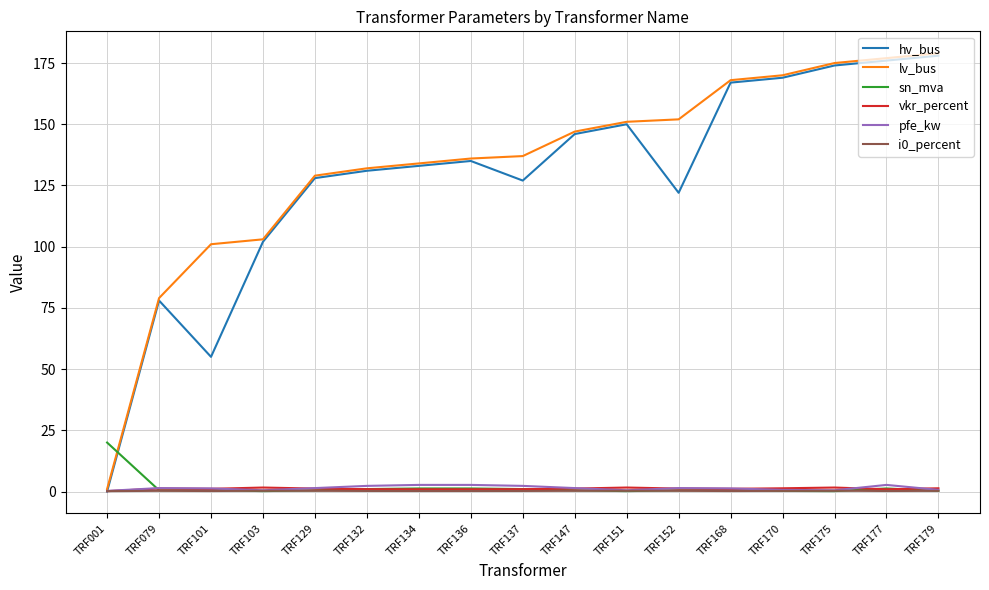

True or false: hv_bus and sn_mva intersect in this chart.

True